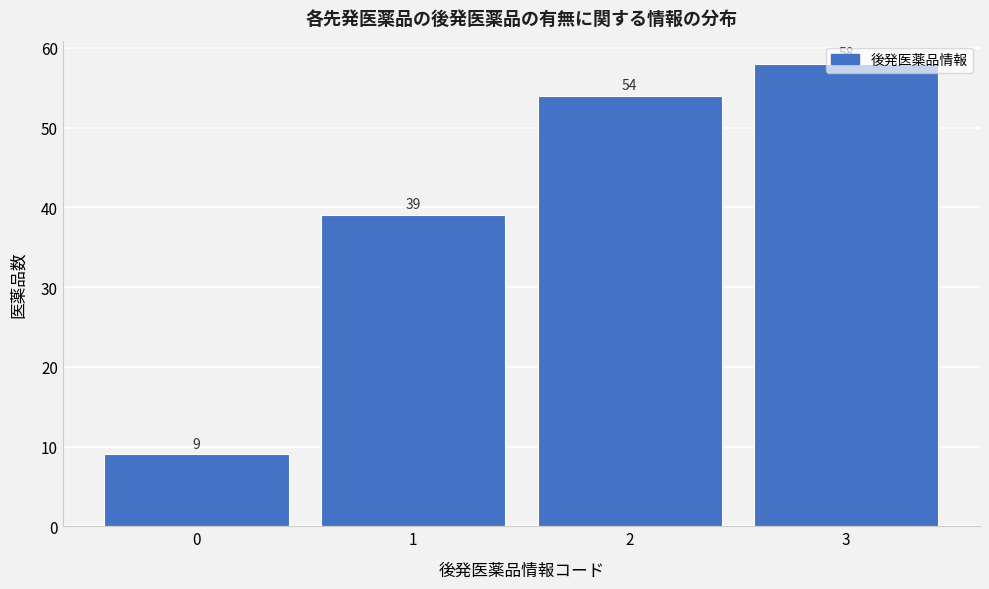

What is the height of the bar covering 1.5 to 2.5 on the x-axis?

54